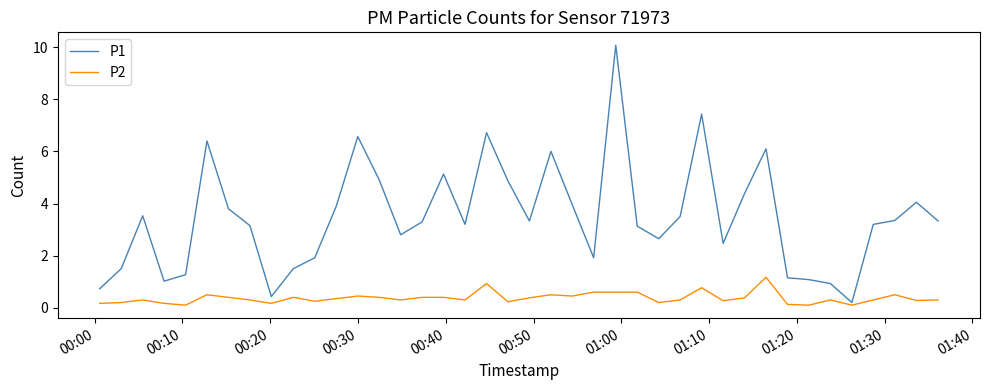

What are all the series names shown in the legend?

P1, P2